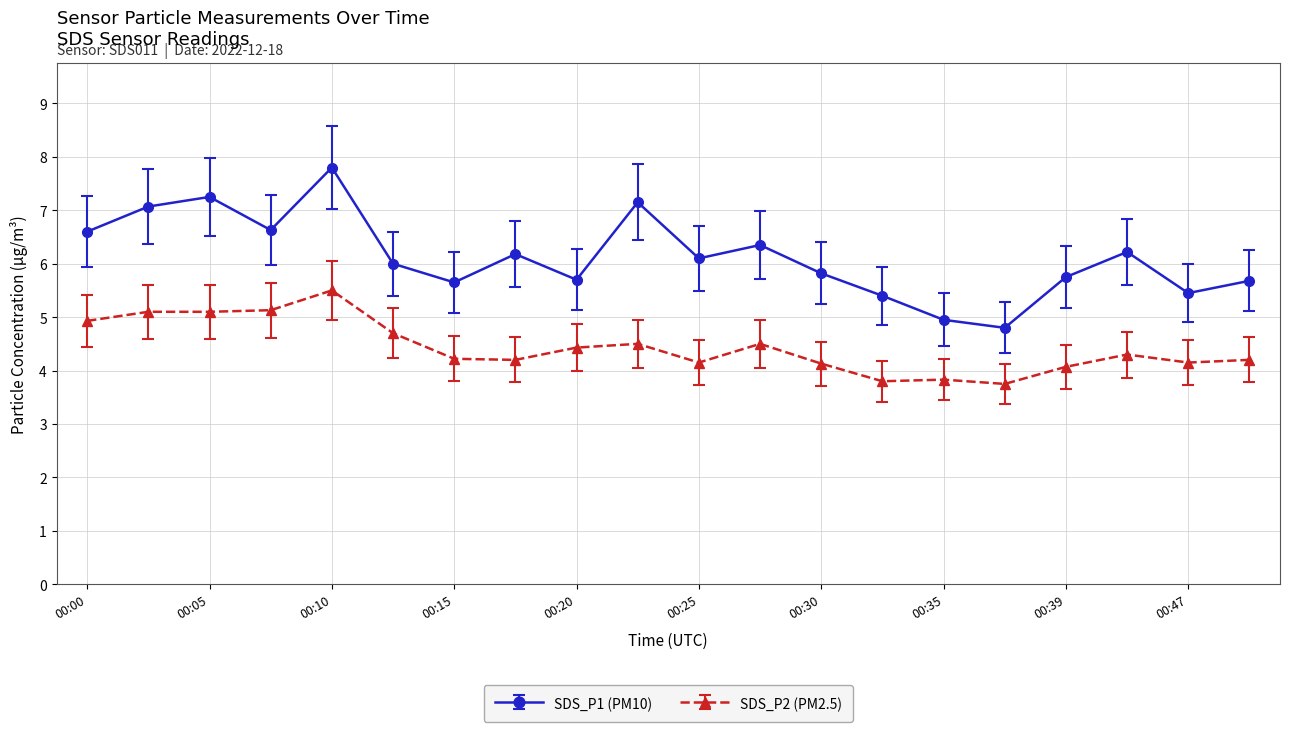

What is the average value of the SDS_P2 (PM2.5) series?

4.4